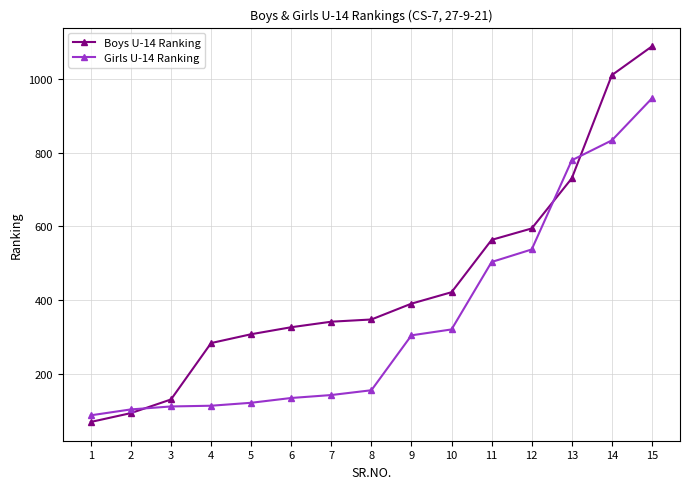

Which category has the lowest value across all series?

1